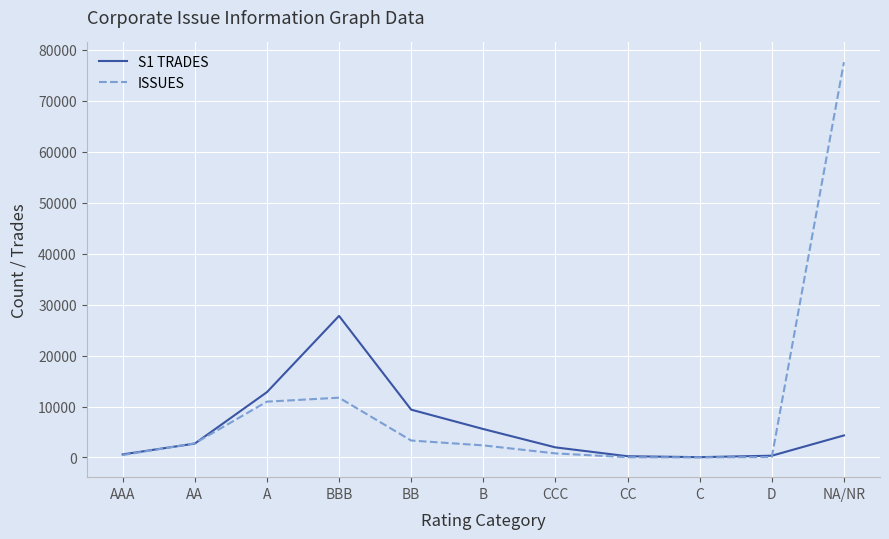

Which series has the widest spread of values?

ISSUES